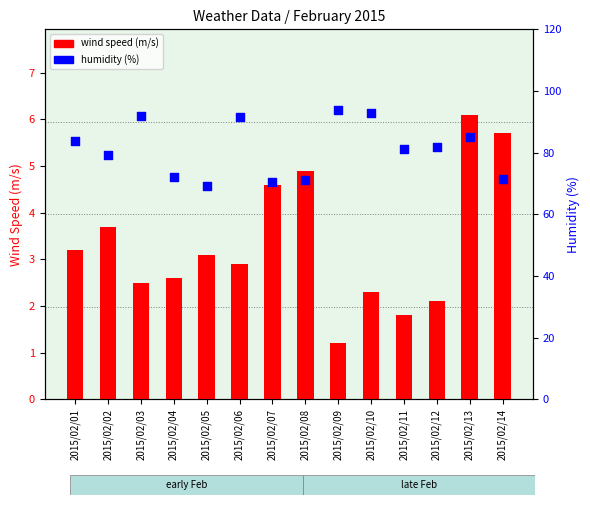

Which series has the largest total across all categories?

humidity (%)